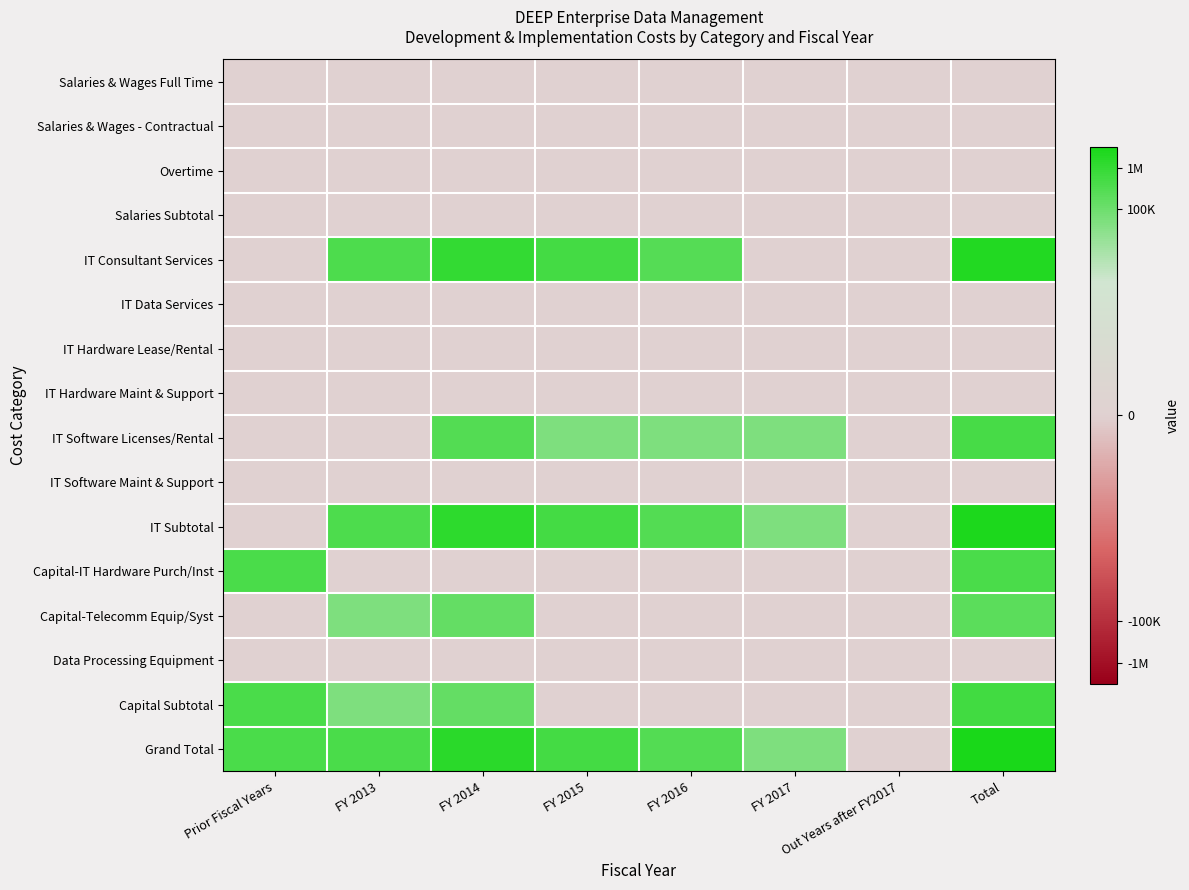

What is the greatest value displayed?

15.0